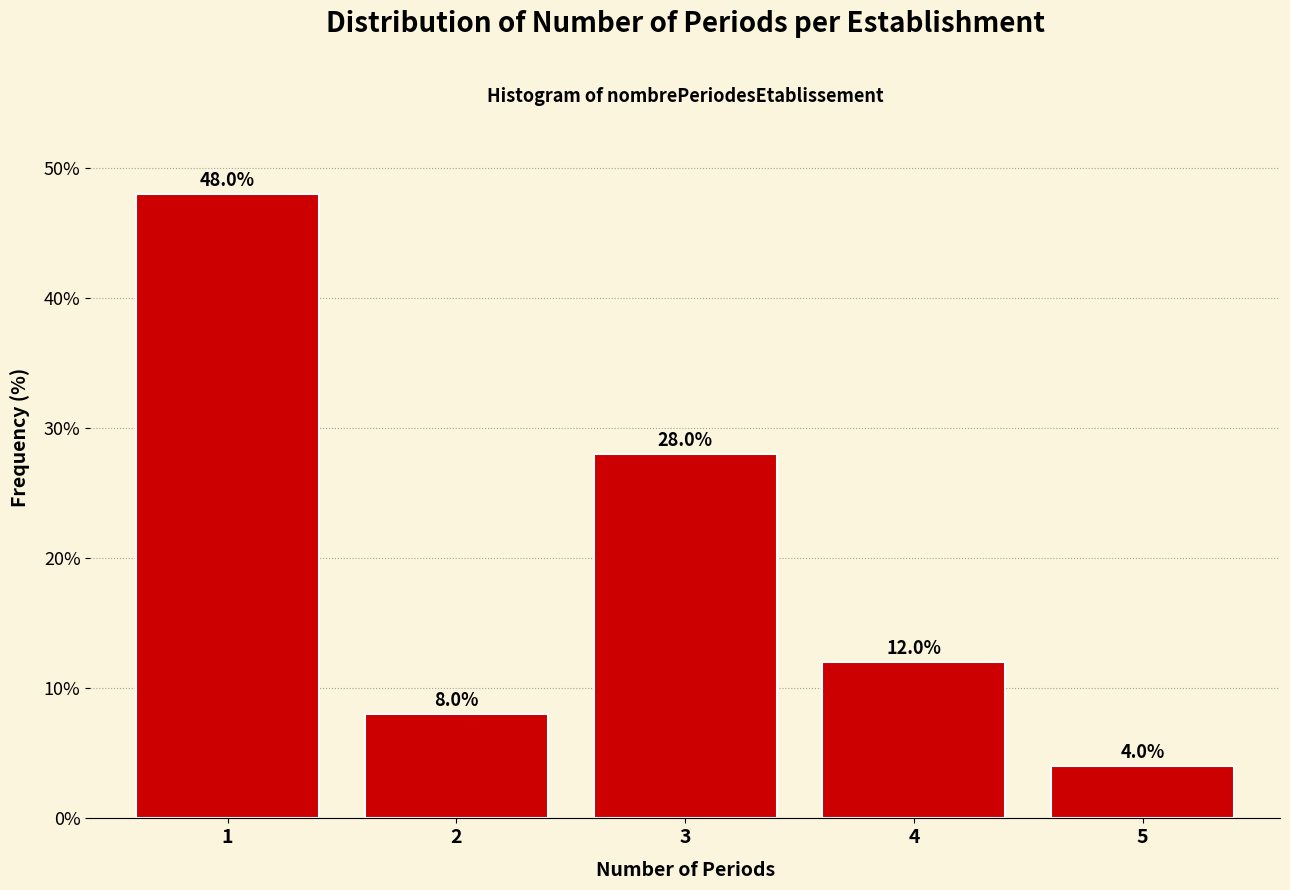

Reading left to right, what are all the values shown in this chart?

48.0	8.0	28.0	12.0	4.0